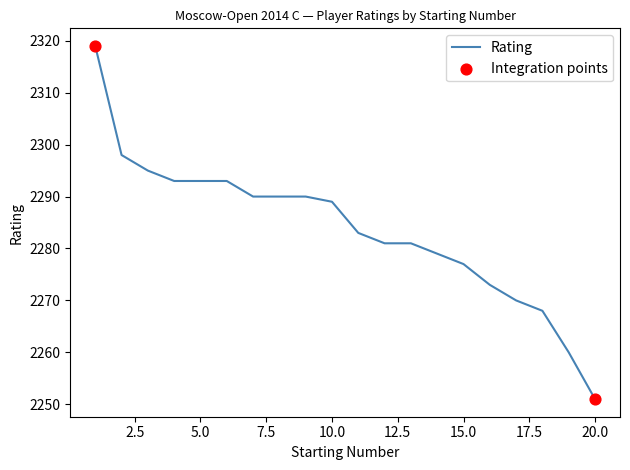

What is the difference between the maximum and minimum values?

68